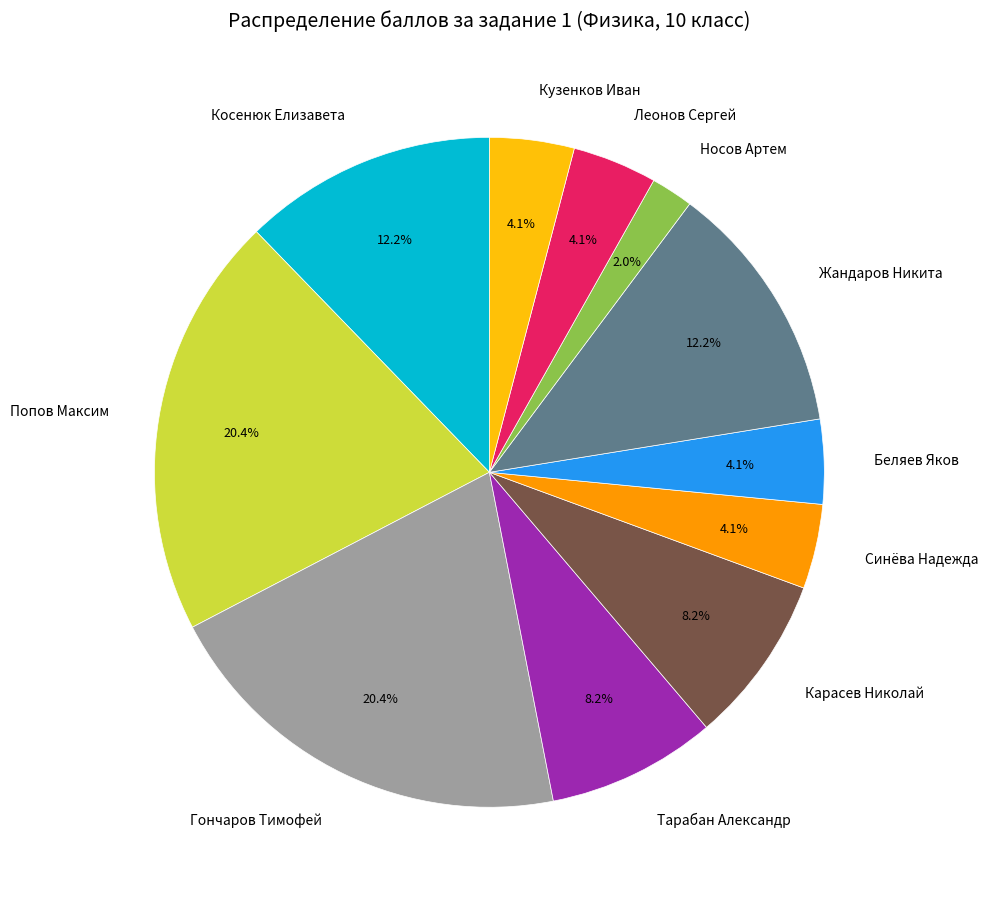

Count the number of slices in the pie.

11